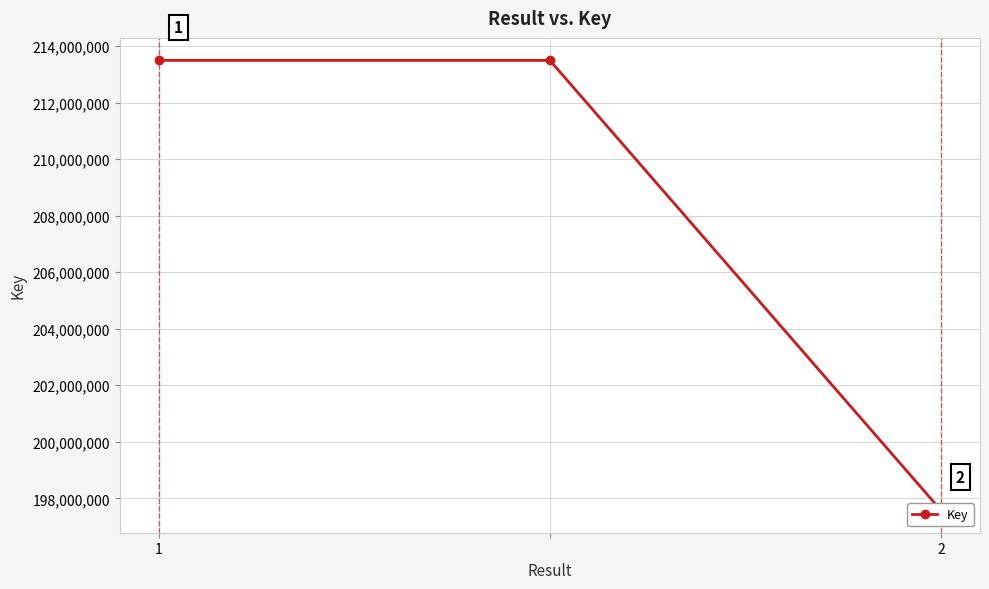

What is the ratio of the value at 2 to the value at 1?

0.9